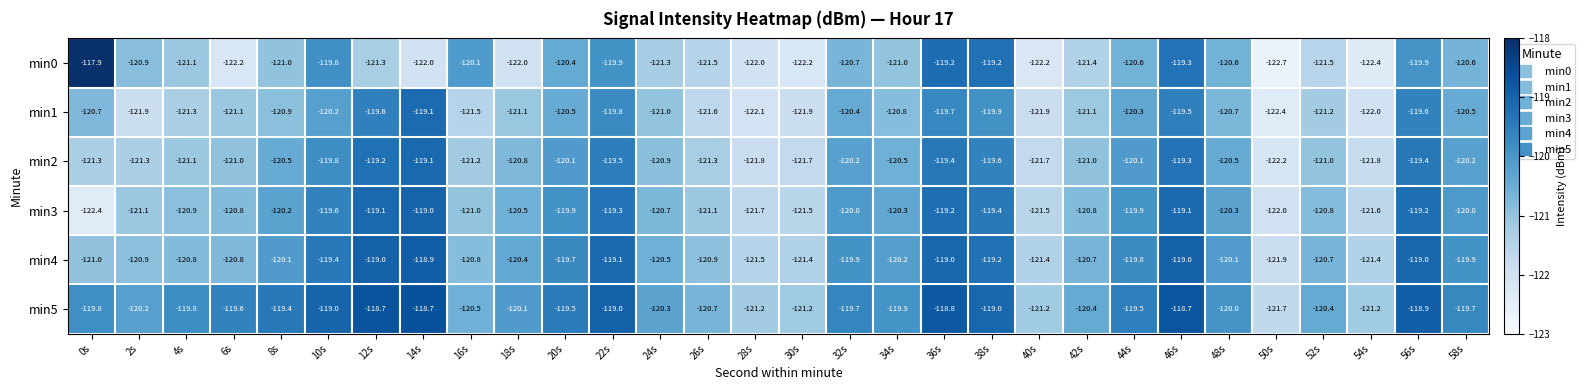

What is the smallest value displayed?

-122.7